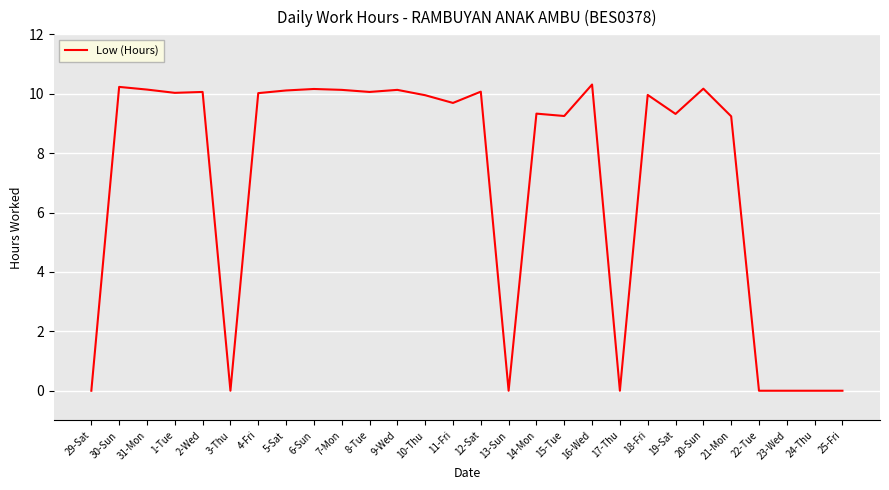

The value at 19-Sat is 9.3. True or false?

True